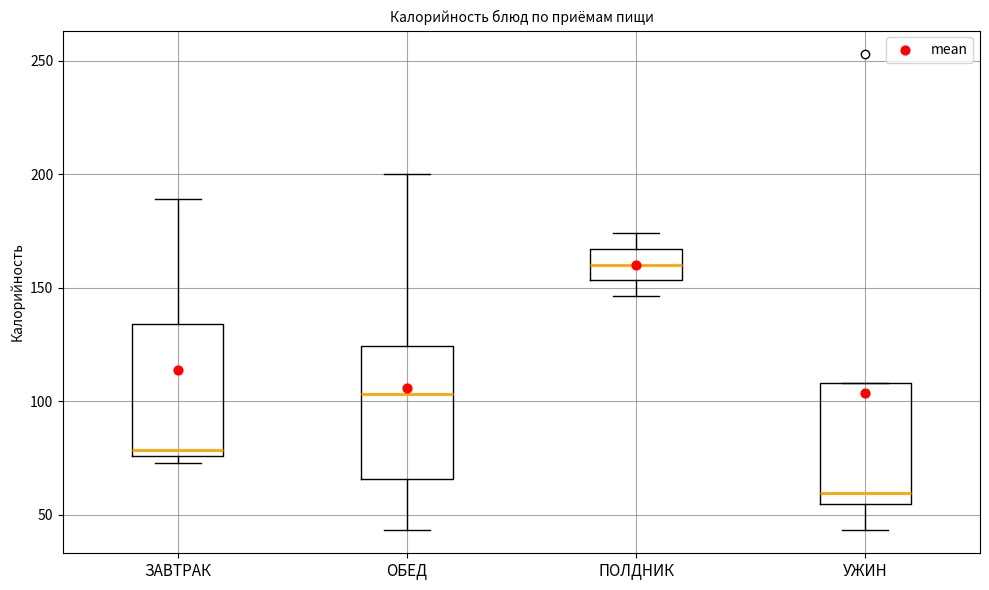

Reading left to right, read every box against the y-axis: the position of its median line, the range the box covers, and the ends of its whiskers. The values are not printed on the chart, so give them approximately, as read against the axis.

ЗАВТРАК: median 80, box 75 to 135, whiskers 75 (just below the box's lower edge) to 190
ОБЕД: median 105, box 65 to 125, whiskers 45 to 200
ПОЛДНИК: median 160, box 155 to 165, whiskers 145 to 175
УЖИН: median 60, box 55 to 110, whiskers 45 to 110